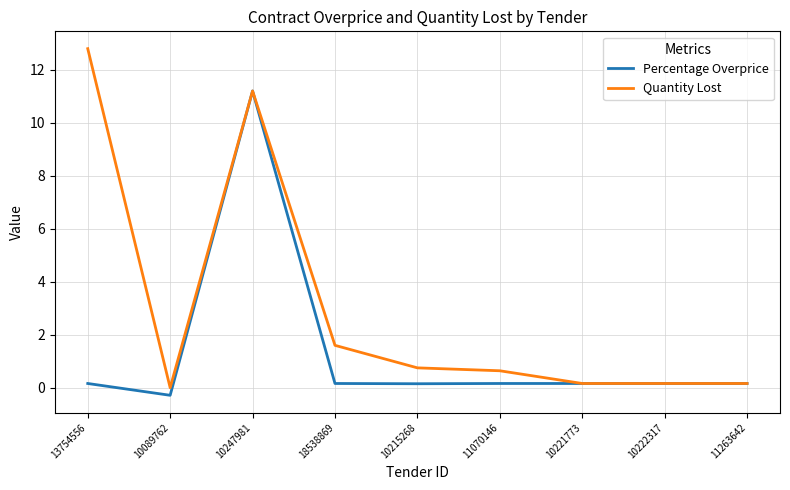

At which label is Quantity Lost closest to 6?

18538869